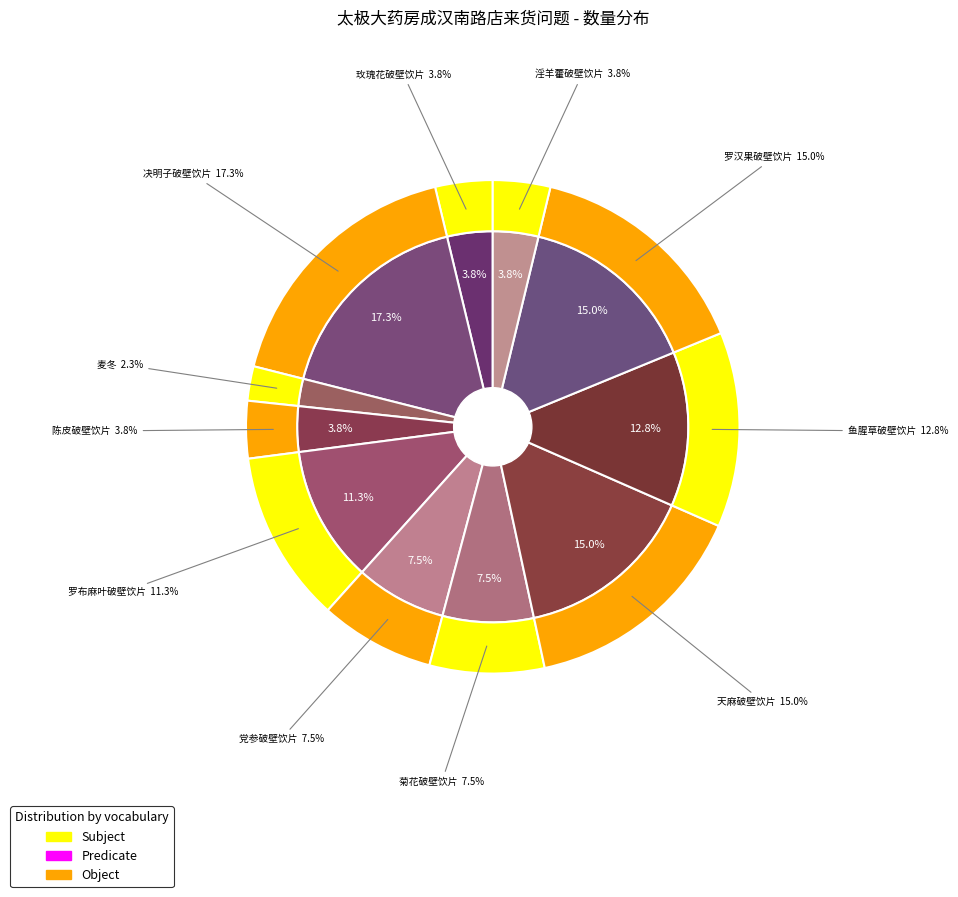

Is the sum of 玫瑰花破壁饮片 and 党参破壁饮片 greater than half?

No